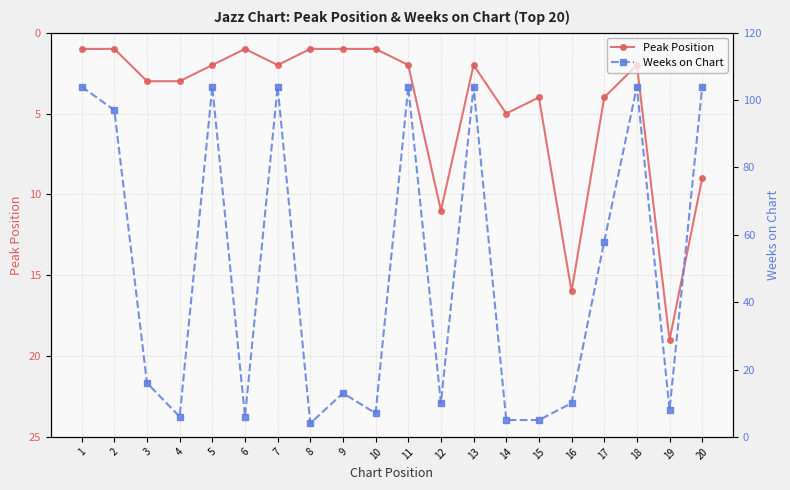

What is the sum of all Peak Position values?

90